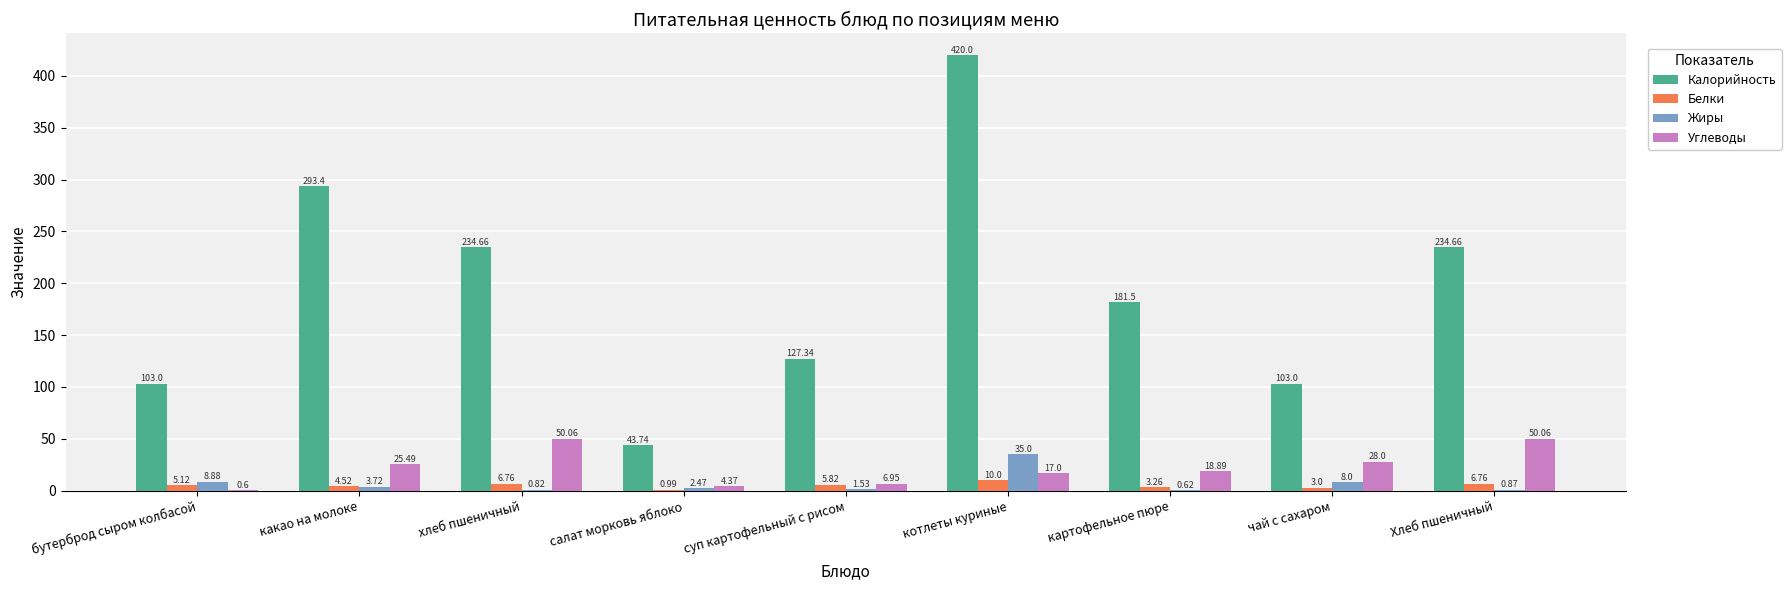

Which category has the highest value in the Жиры series?

котлеты куриные